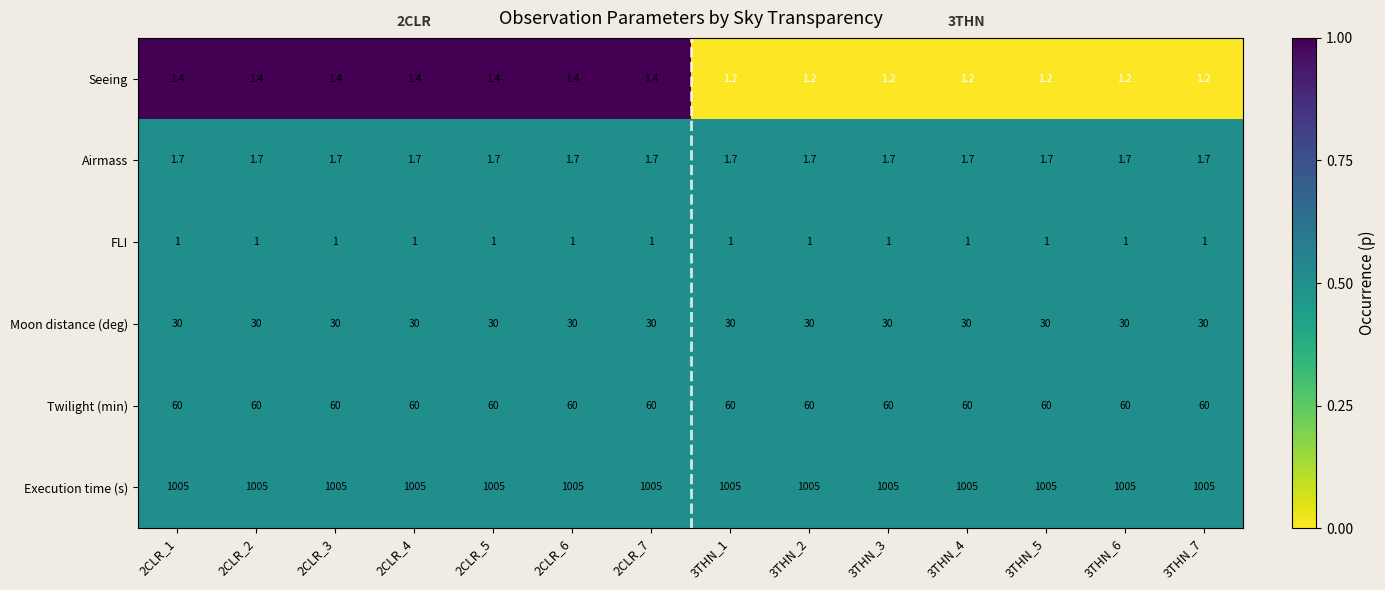

What is the minimum value for FLI?

1.0